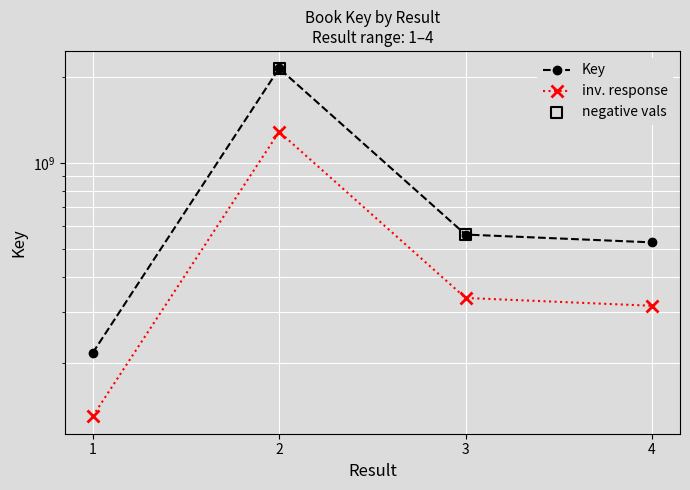

Which has a higher value, 1 or 2?

2